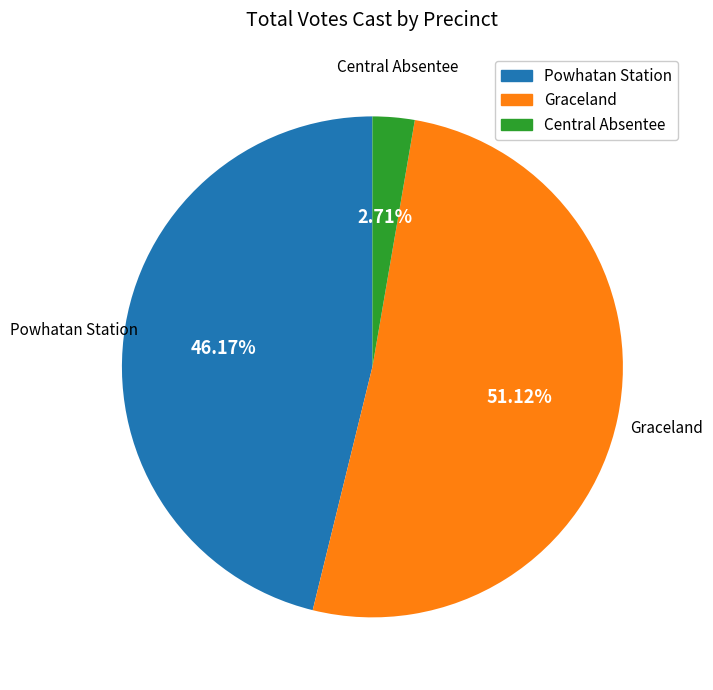

How many slices are in this pie chart?

3